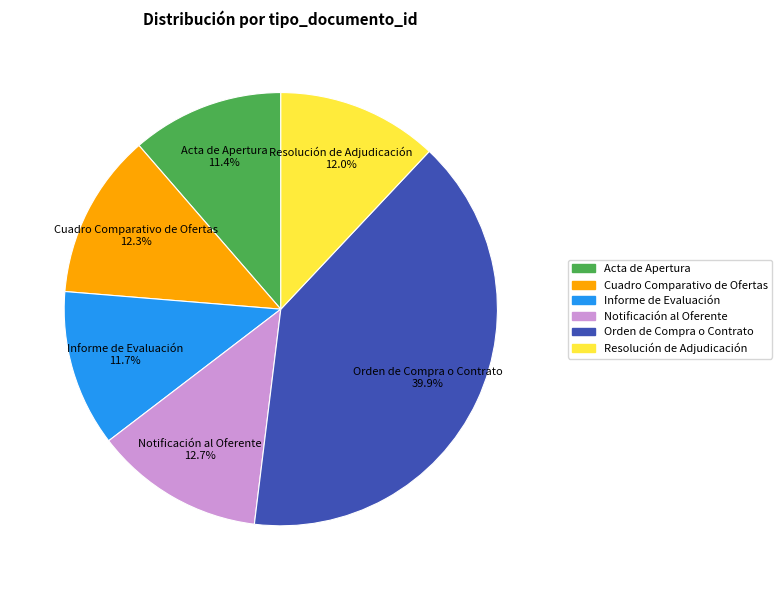

Does Resolución de Adjudicación account for over 50% of the chart?

No